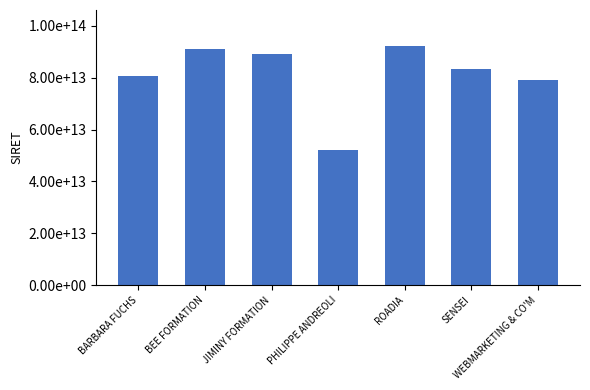

List the labels in order of value, smallest first.

PHILIPPE ANDREOLI, WEBMARKETING & CO'M, BARBARA FUCHS, SENSEI, JIMINY FORMATION, BEE FORMATION, ROADIA